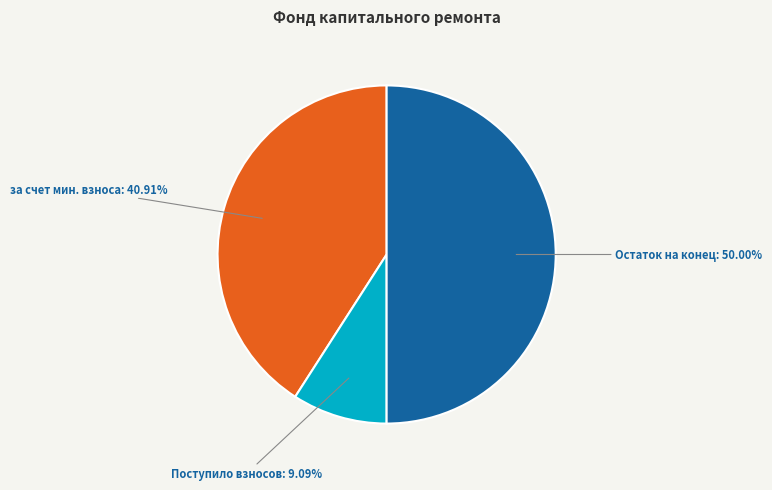

Count the number of slices in the pie.

3